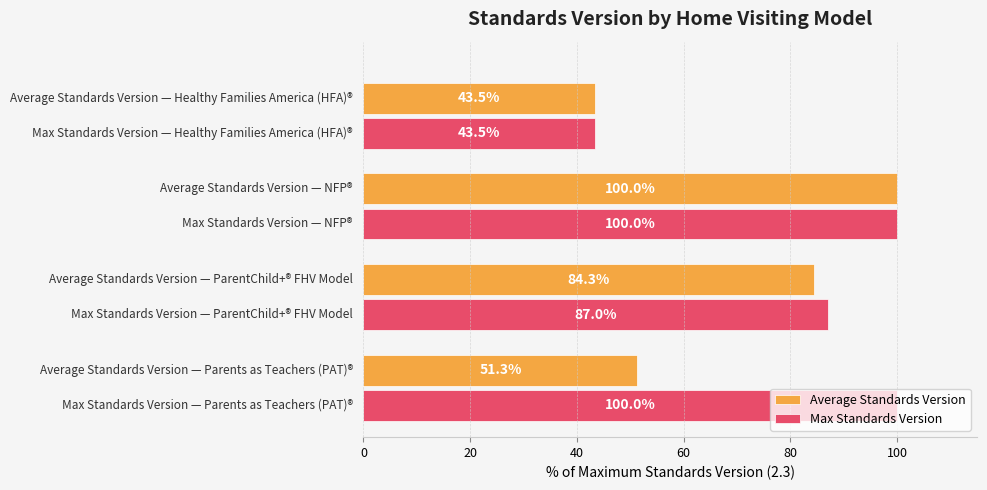

At how many categories does at least one series exceed 58?

3